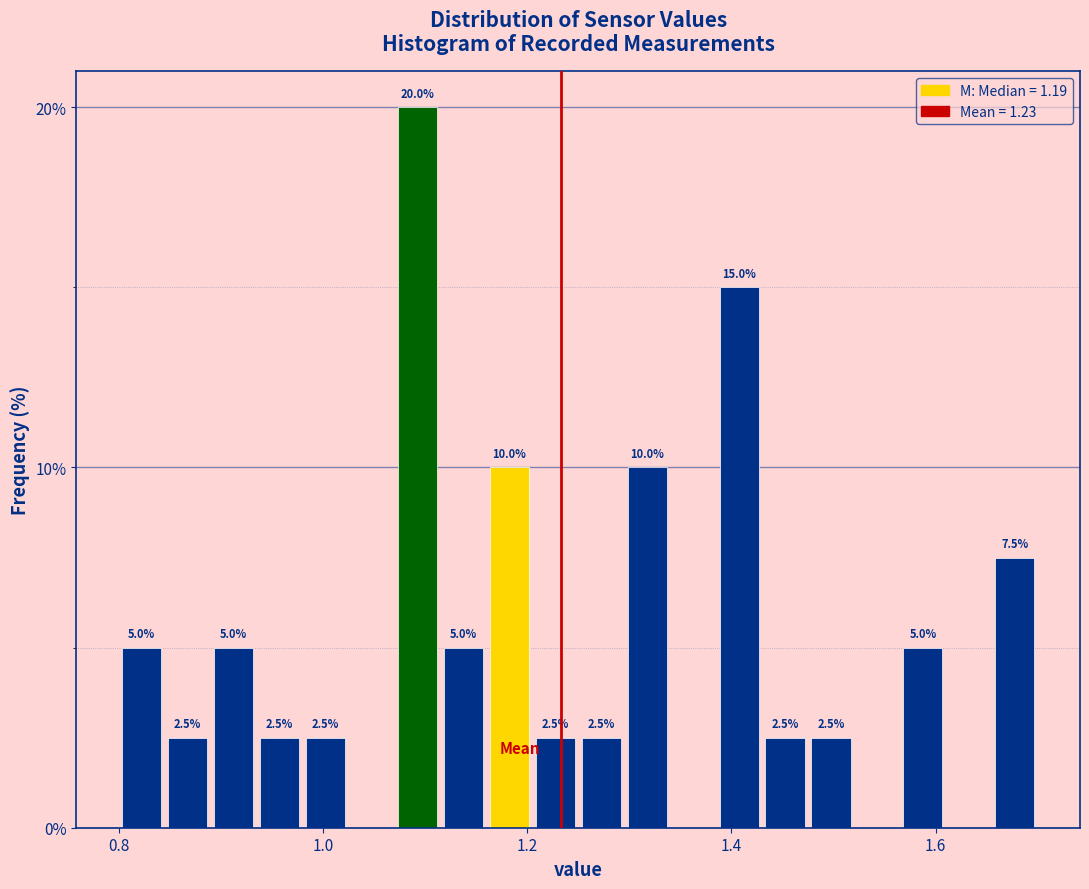

Around what value on the x-axis is the tallest bar? Give the approximate position of its centre, as read against the axis.

1.10